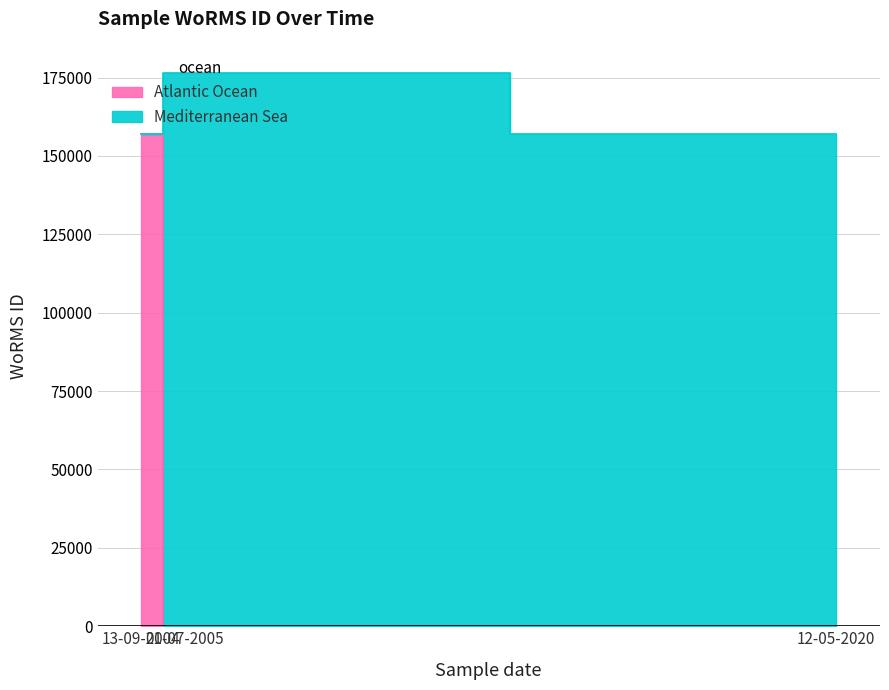

What is the difference between the maximum and minimum values?

19235